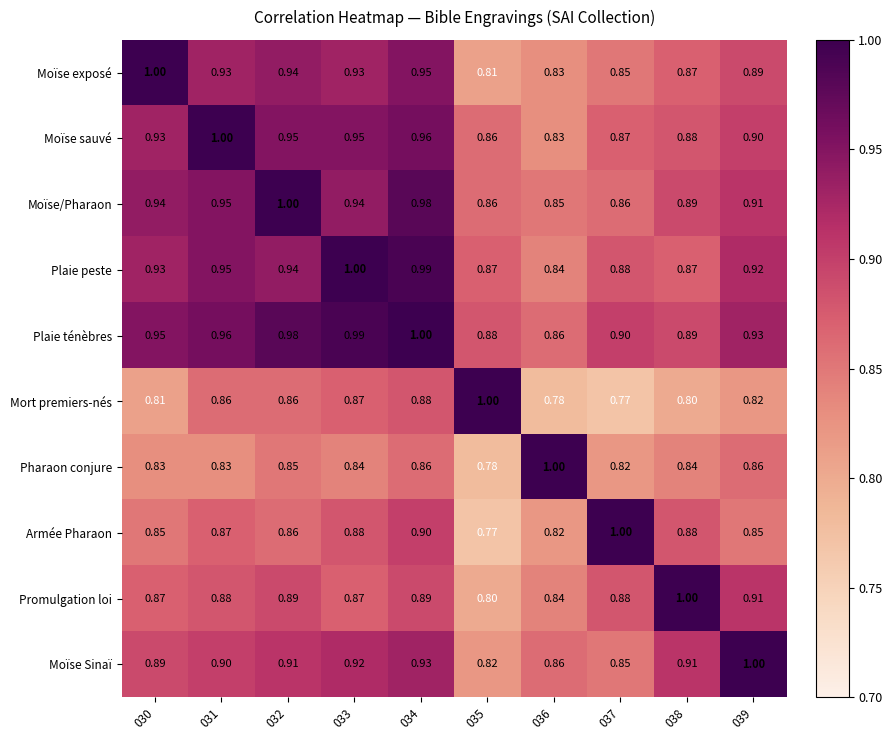

Is the value of Plaie ténèbres at 034 greater than the value of Moïse sauvé at 035?

Yes